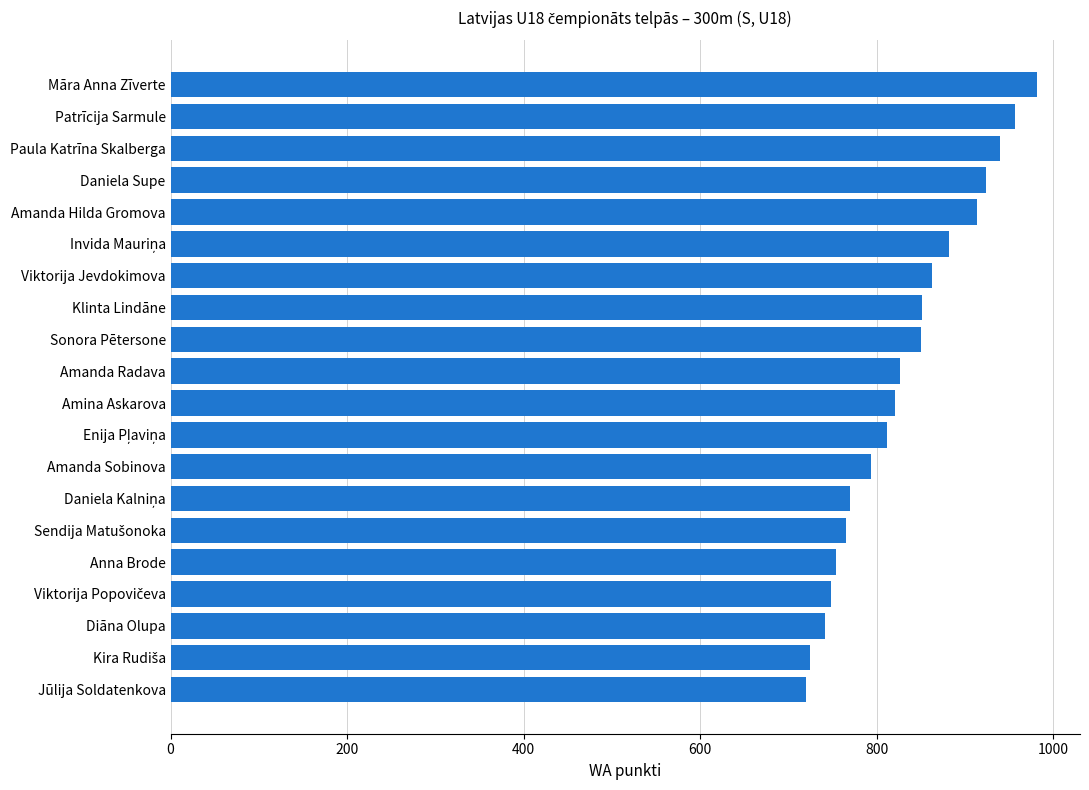

The value at Paula Katrīna Skalberga is 231. True or false?

False